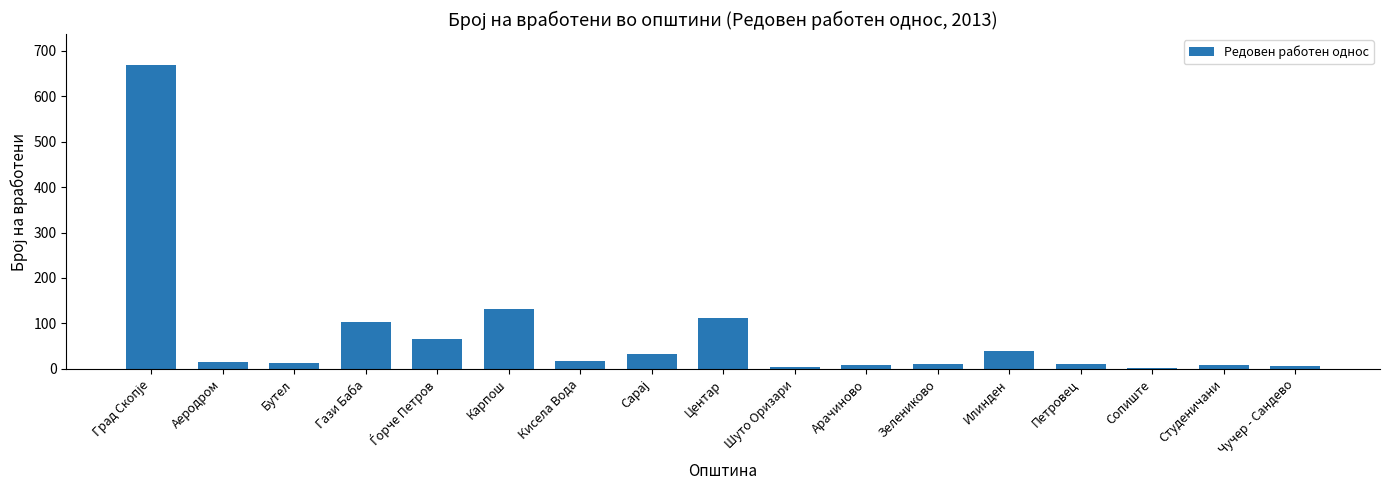

What is the greatest value displayed?

669